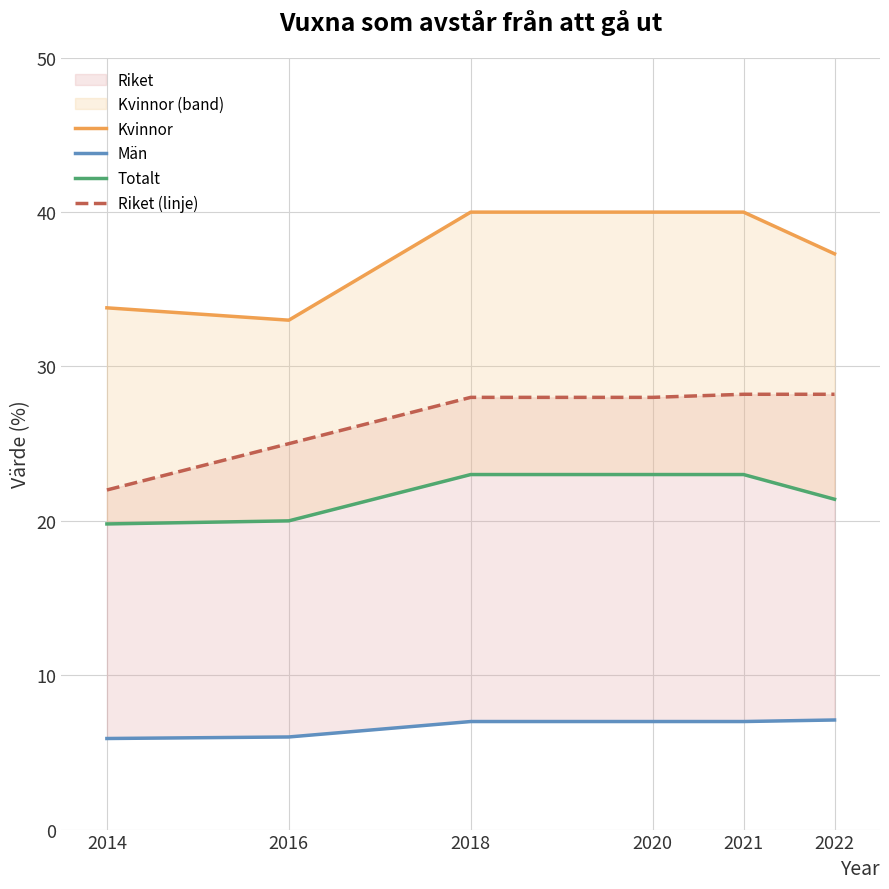

List the series in order of their overall mean, highest first.

Kvinnor, Riket (linje), Totalt, Män